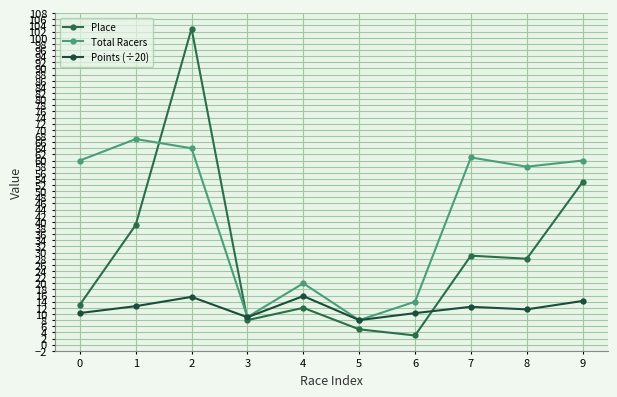

What are all the series names shown in the legend?

Place, Total Racers, Points (÷20)